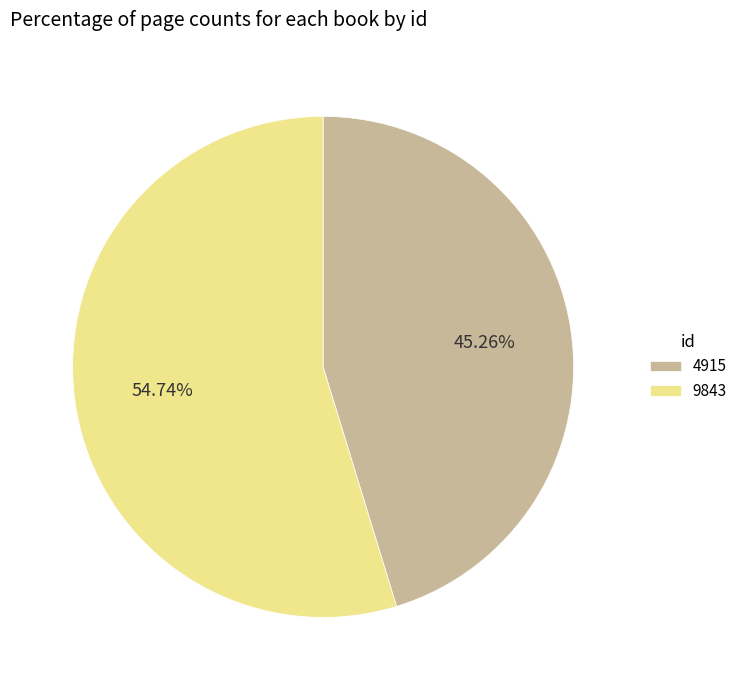

What is the smallest slice in the pie chart?

4915